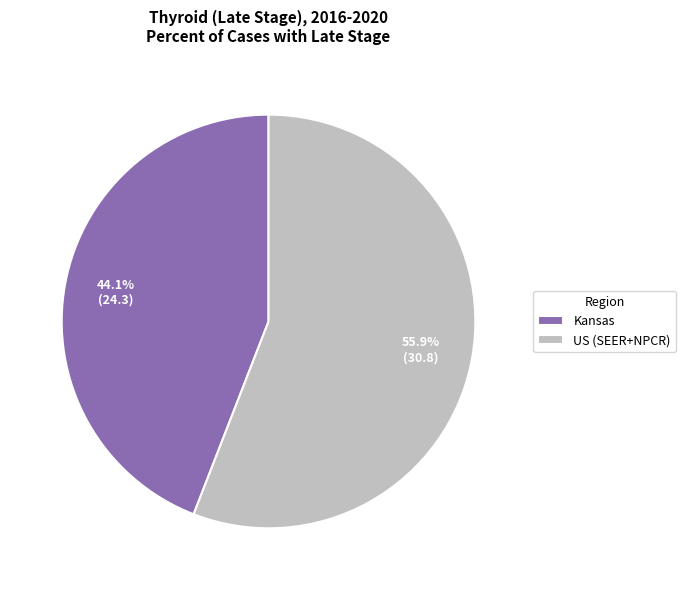

Count the number of slices in the pie.

2